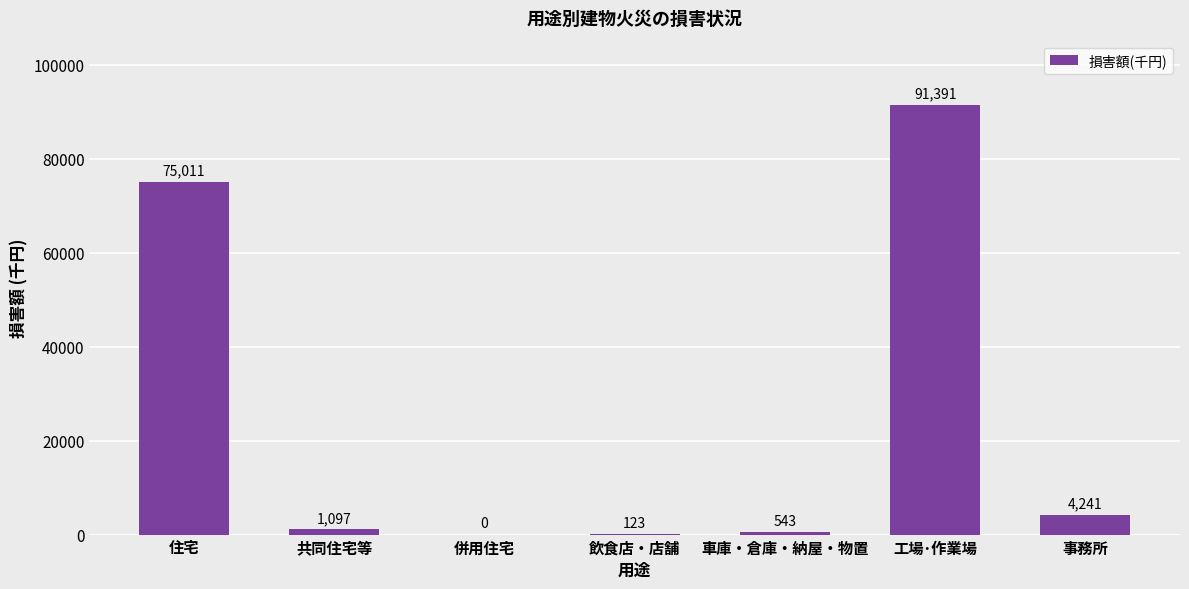

How many series are shown in this chart?

1